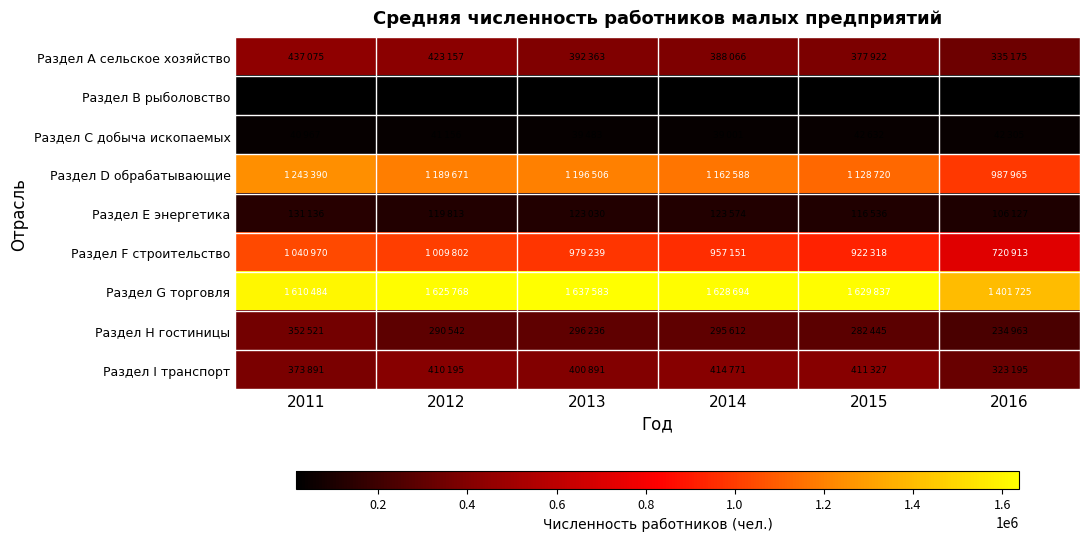

How many data points does each series have?

6